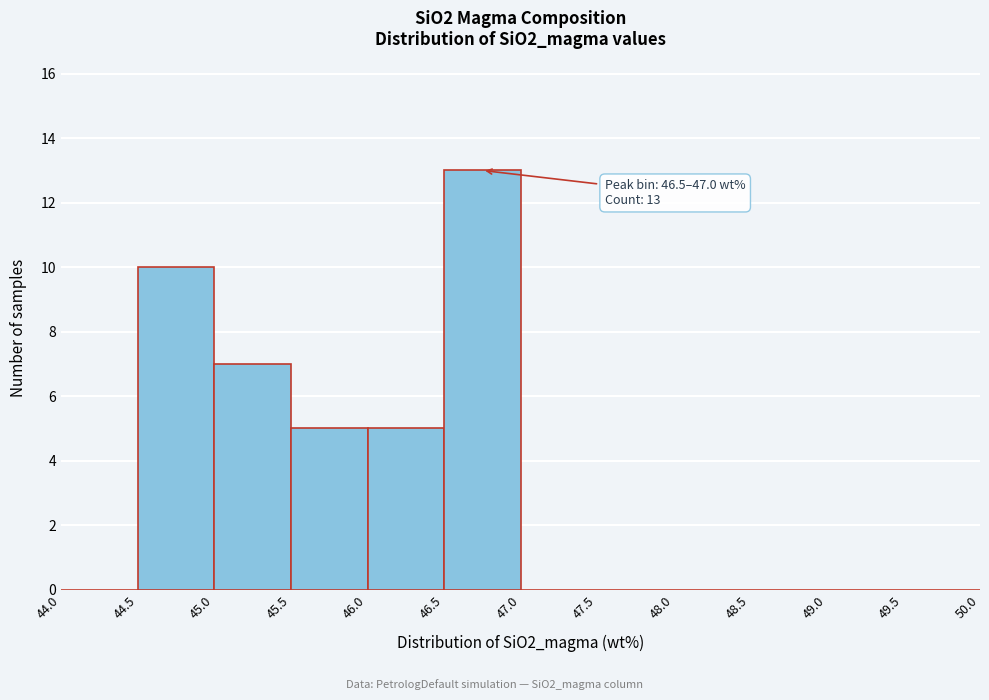

Which range on the x-axis has the tallest bar?

46.5 to 47.0